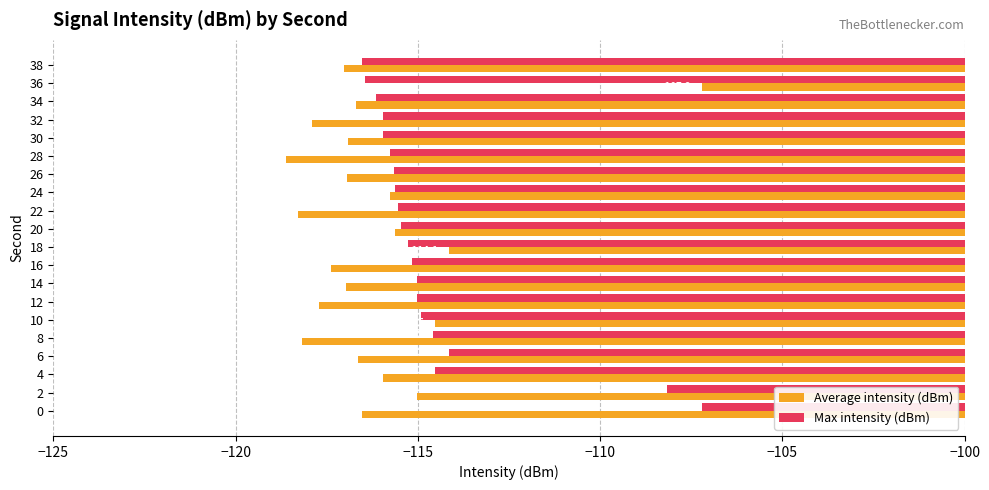

How many values in the Average intensity (dBm) series exceed -116?

7